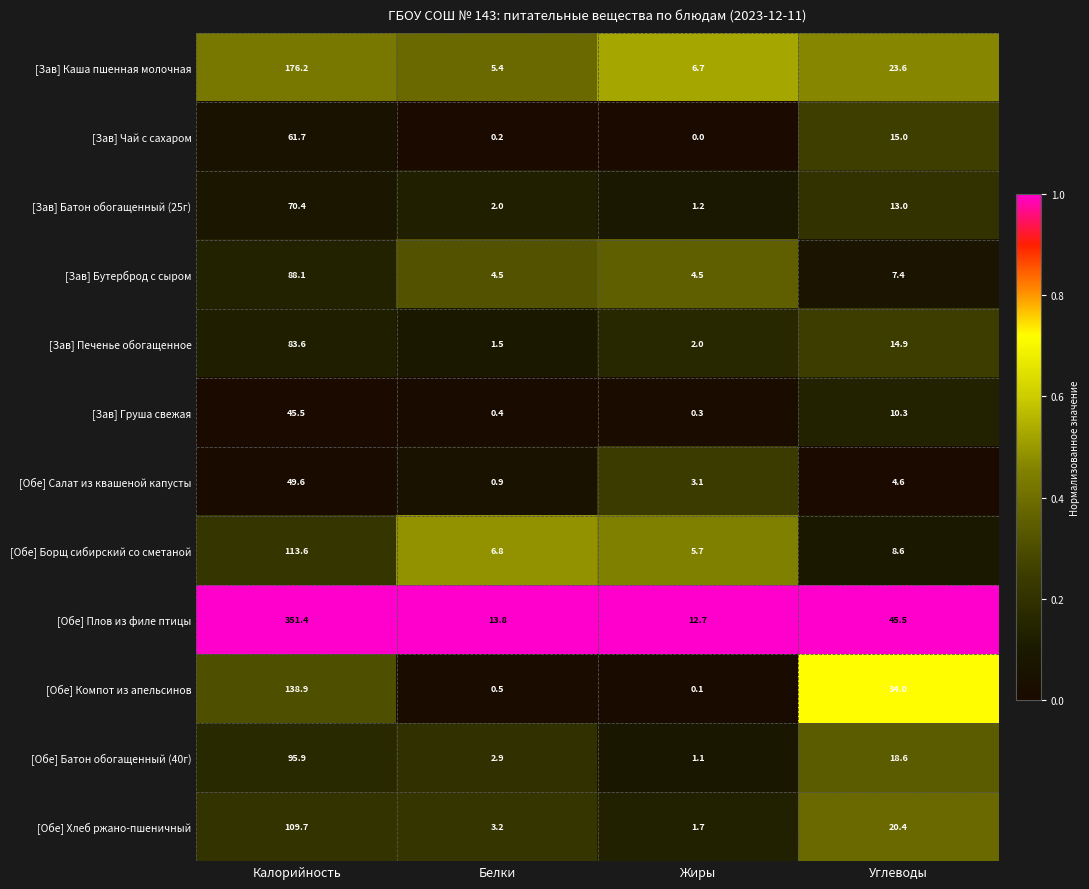

The [Зав] Чай с сахаром series shows 30.2 at Калорийность. True or false?

False